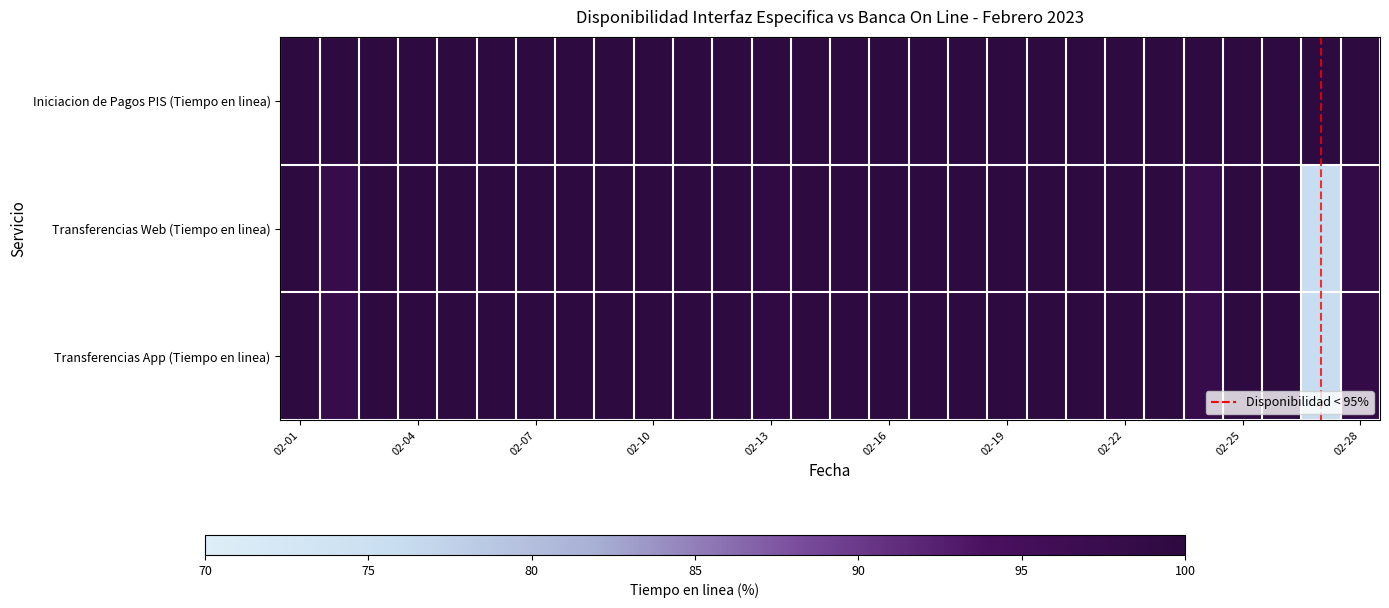

Count the number of categories in the chart.

28